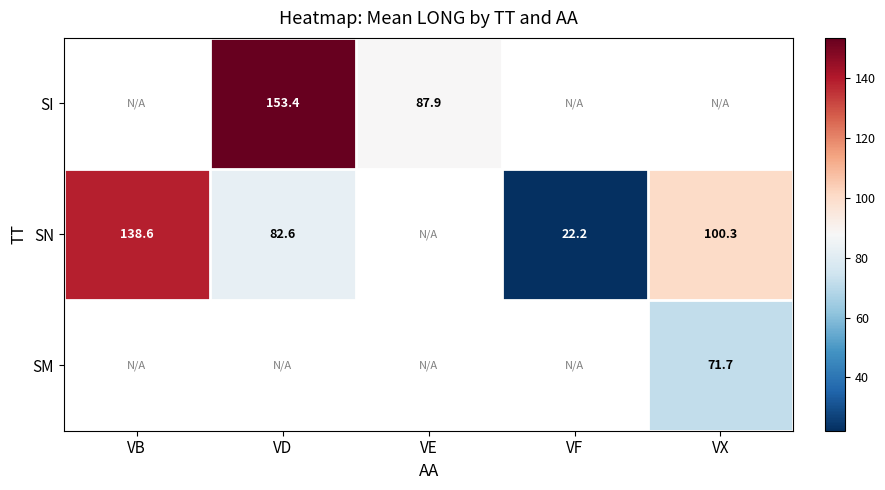

The value of SN at VX is 28.5. True or false?

False